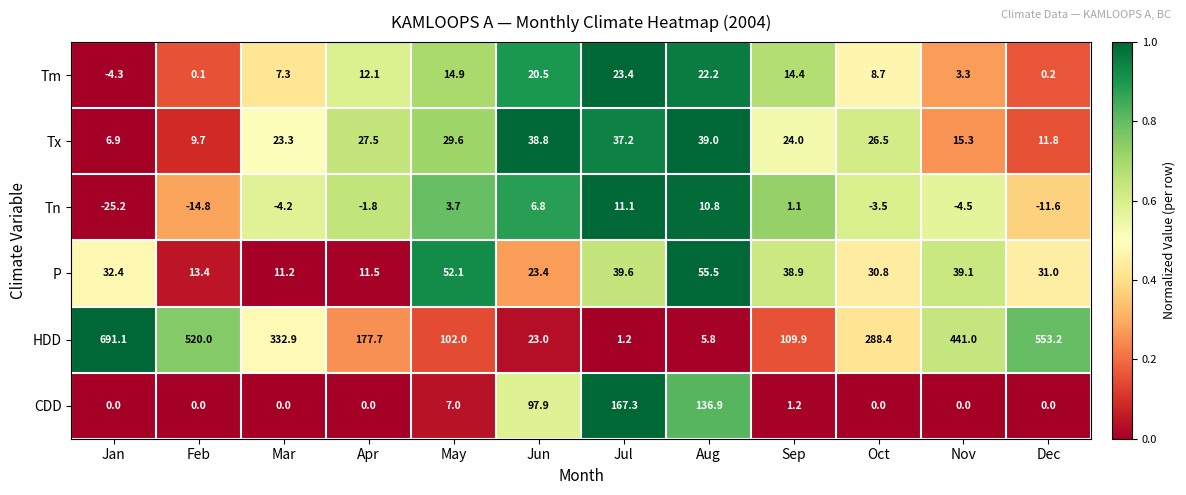

Which series changed the most between Sep and Dec?

HDD